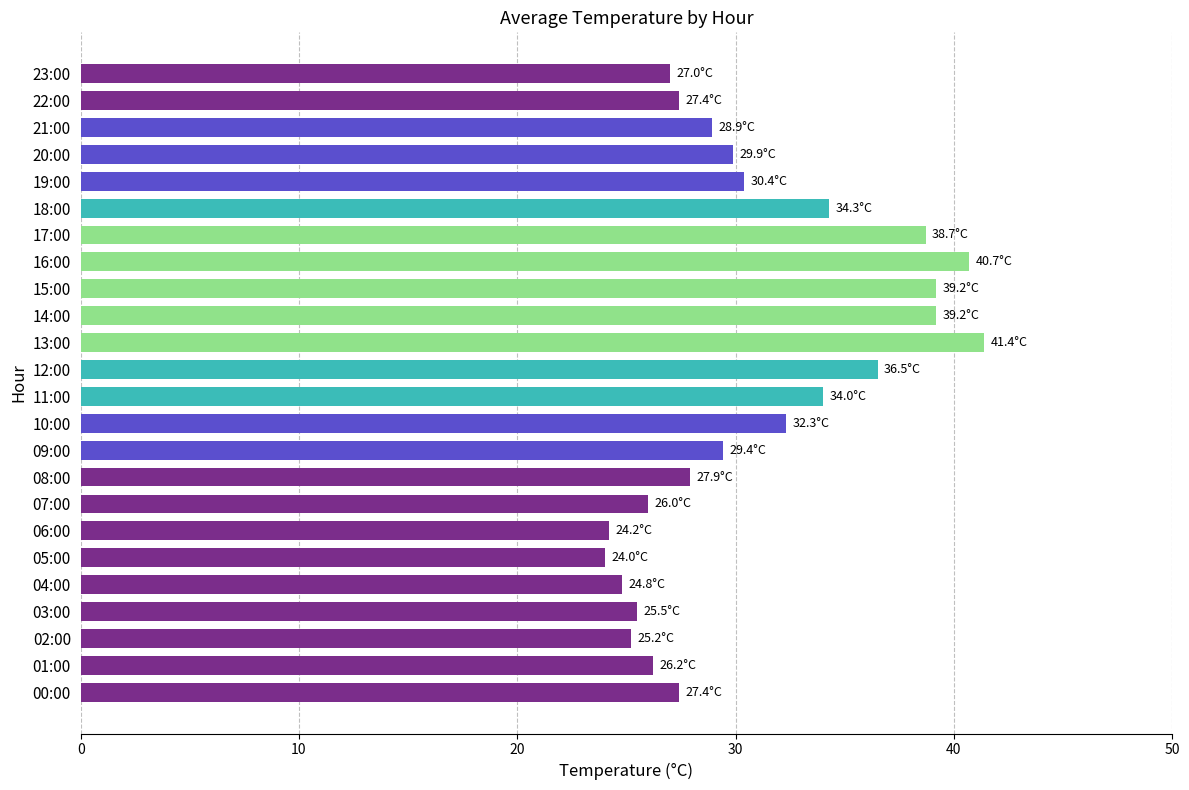

What is the change in value from 00:00 to 14:00?

+11.8